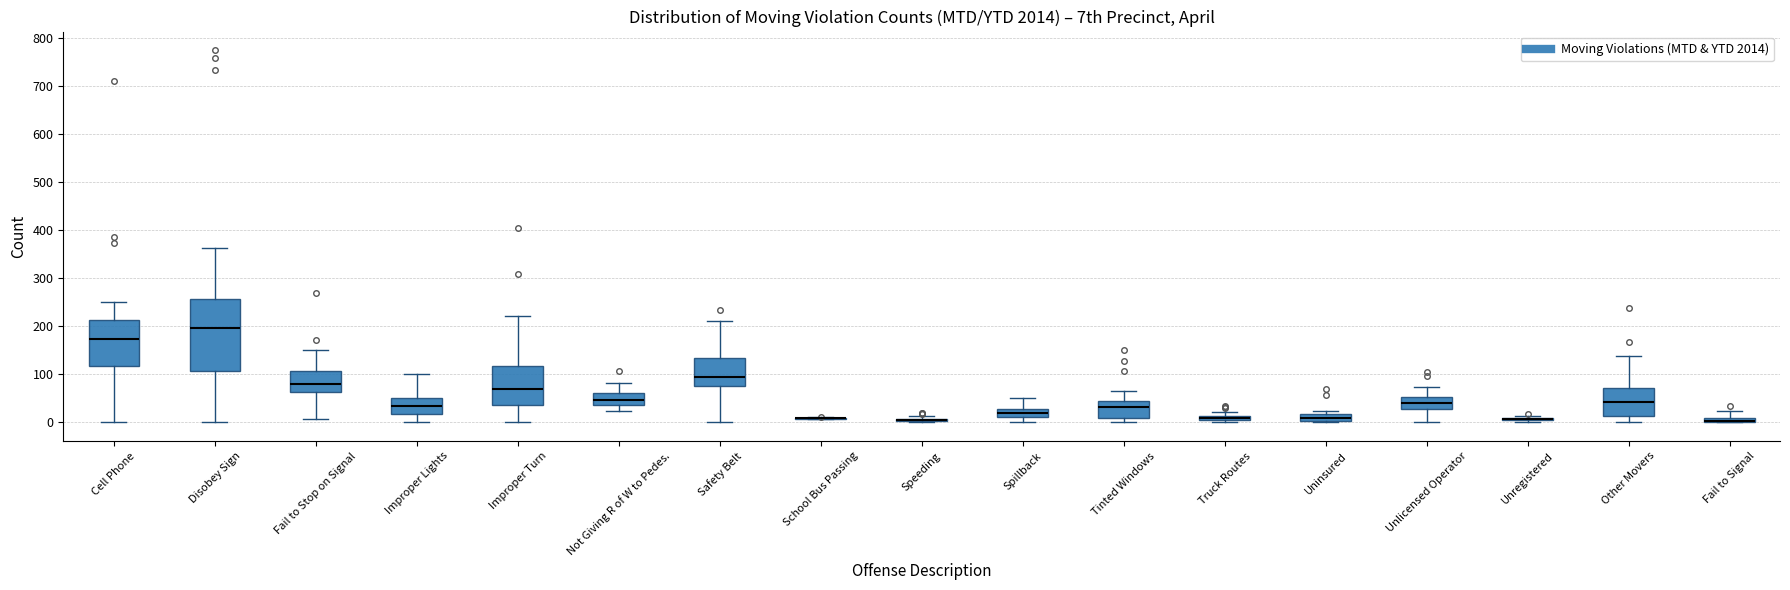

Which box is the tallest, from its lower edge to its upper edge?

Disobey Sign